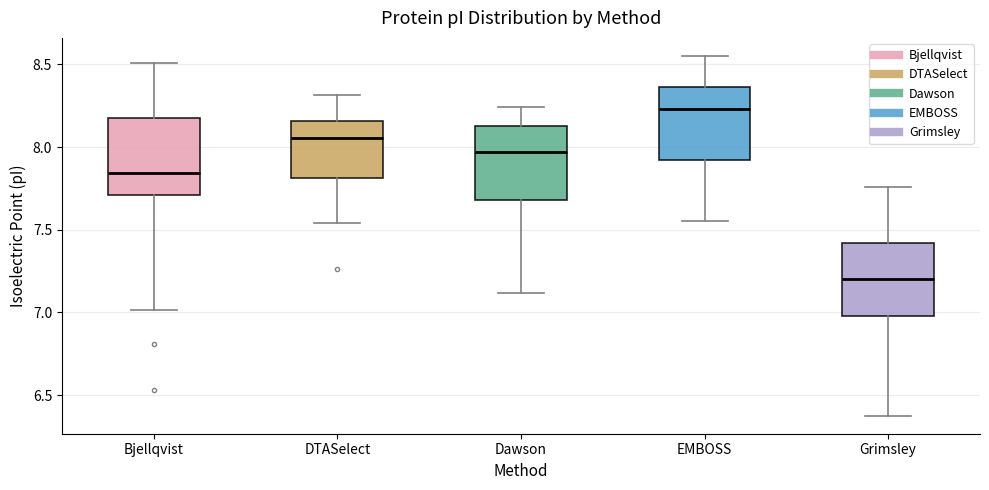

Where does the lower whisker of the box for EMBOSS end on the y-axis? The values are not printed on the chart, so give them approximately, as read against the axis.

7.55